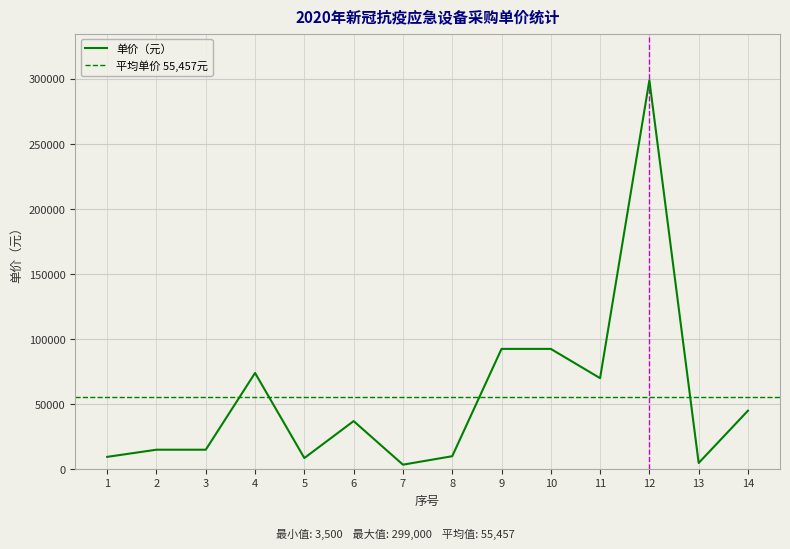

How many data points are above 37000?

6